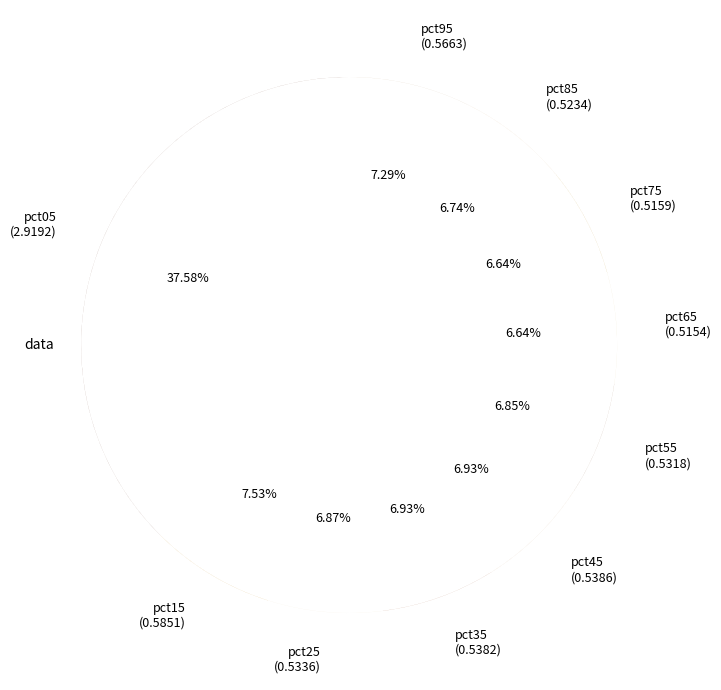

Is the sum of pct25 (0.5336) and pct05 (2.9192) greater than half?

No